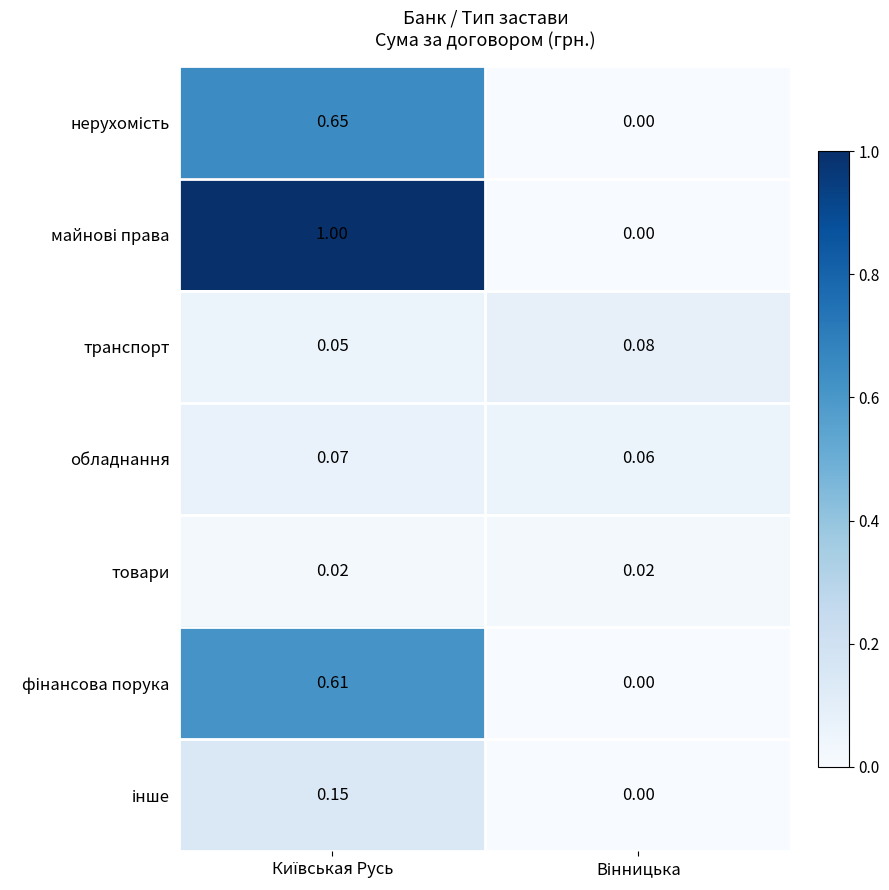

At which category is the sum across all series the highest?

Київськая Русь